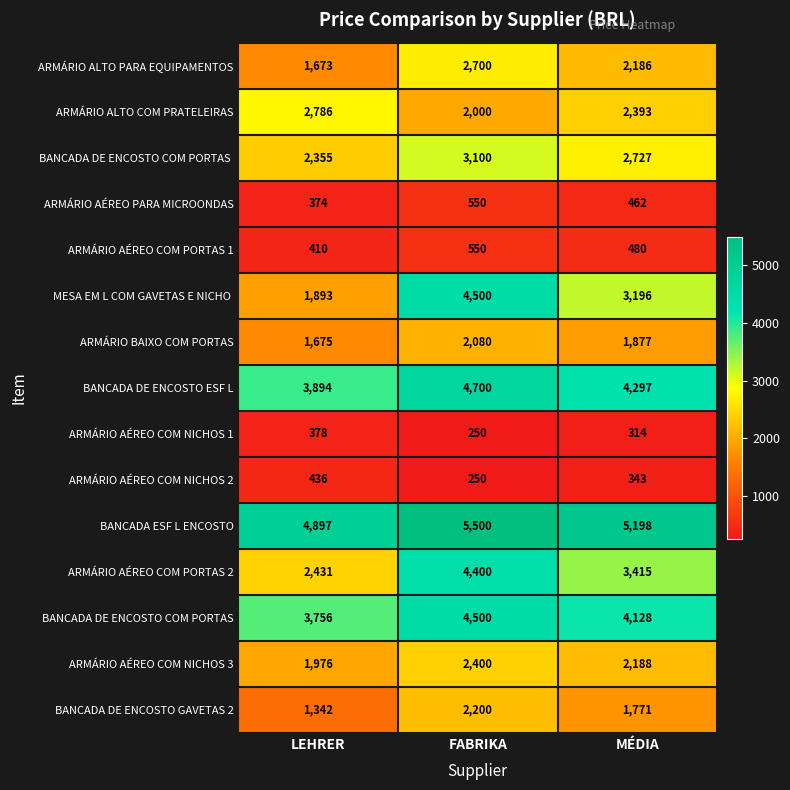

What is the maximum value shown in the chart?

5500